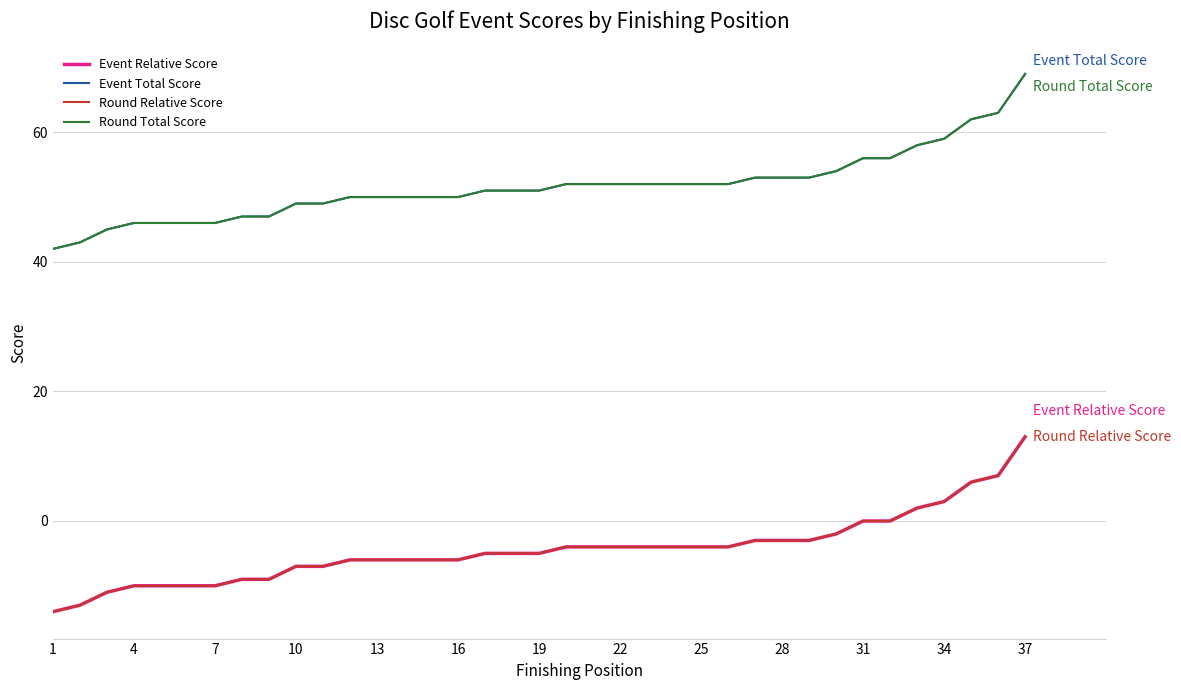

List the series in order of their peak value, lowest first.

Event Relative Score, Round Relative Score, Event Total Score, Round Total Score